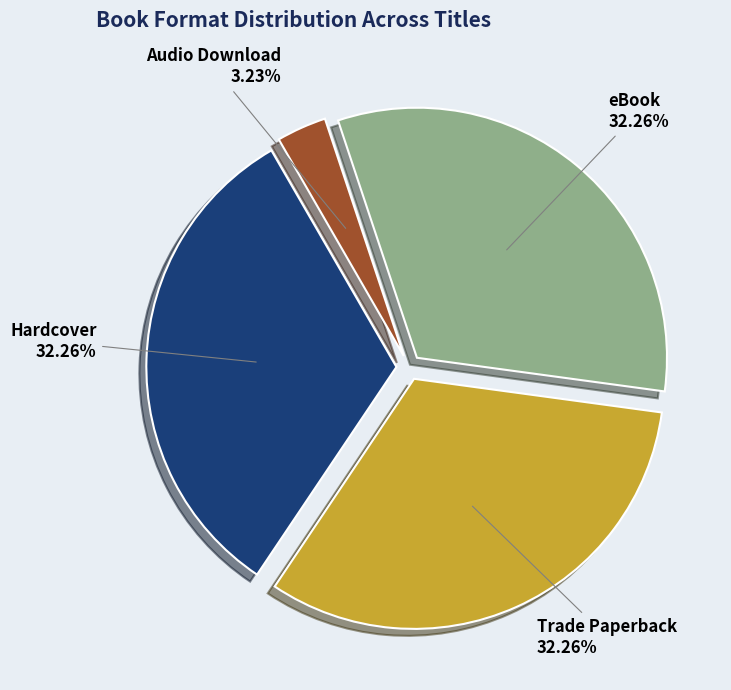

Does any single category account for the majority?

No